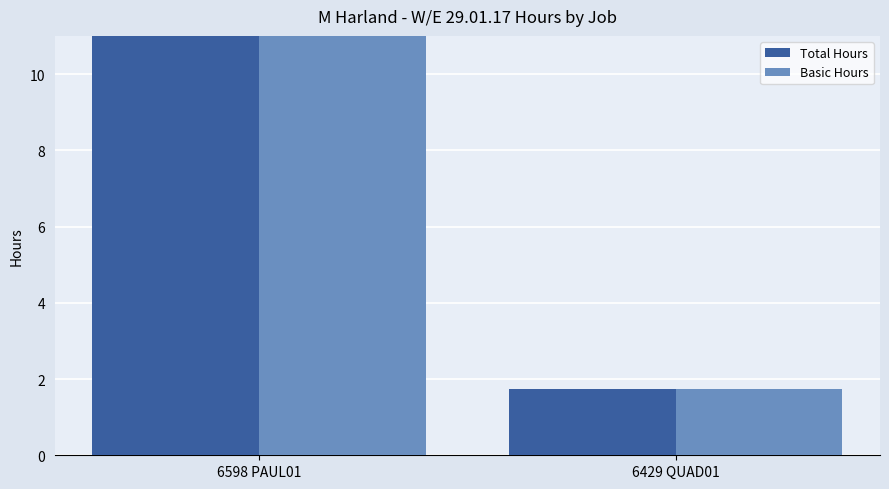

Which category has the highest value in the Basic Hours series?

6598 PAUL01